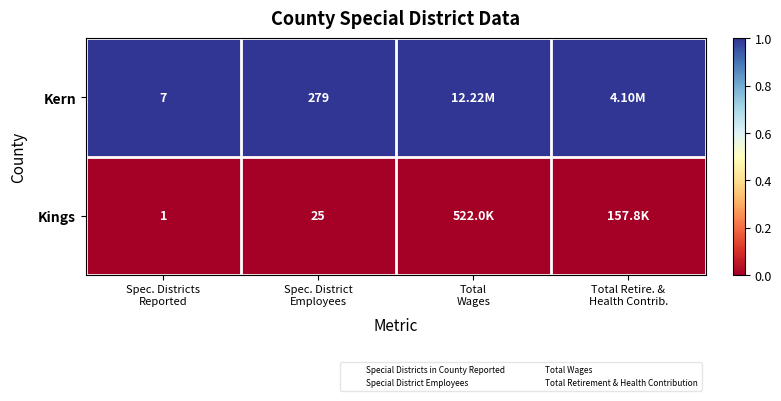

At which category is the sum across all series the highest?

Spec. Districts
Reported